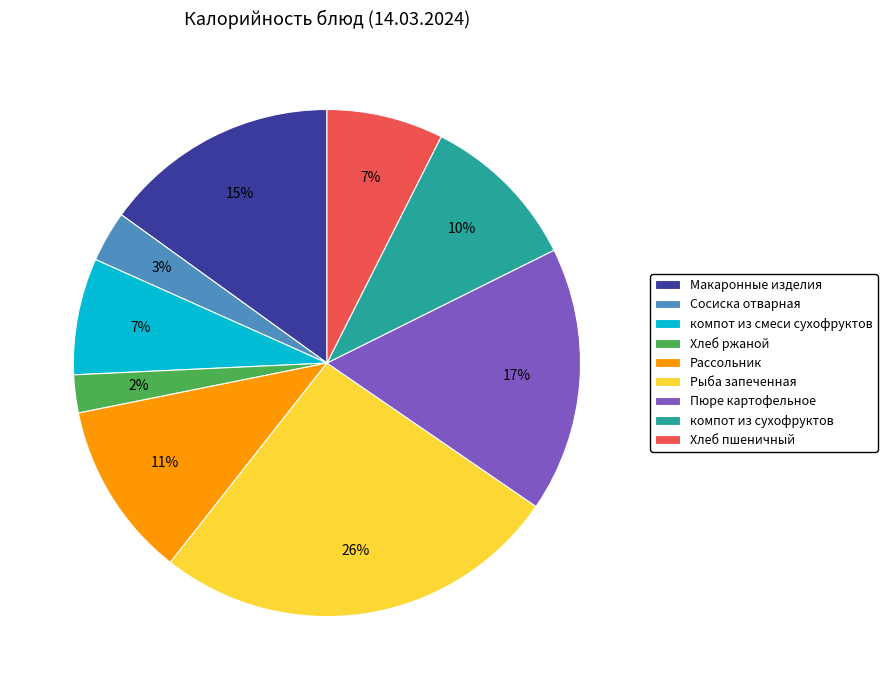

How many segments does this pie chart have?

9